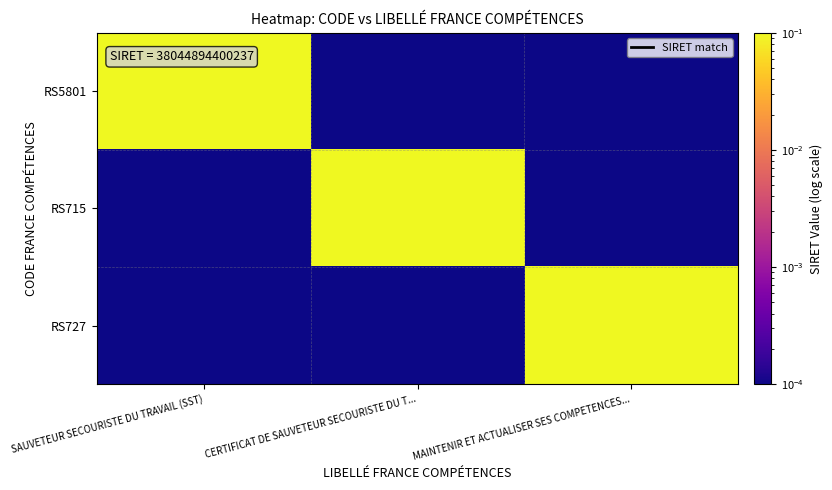

At how many categories does at least one series exceed 0?

3